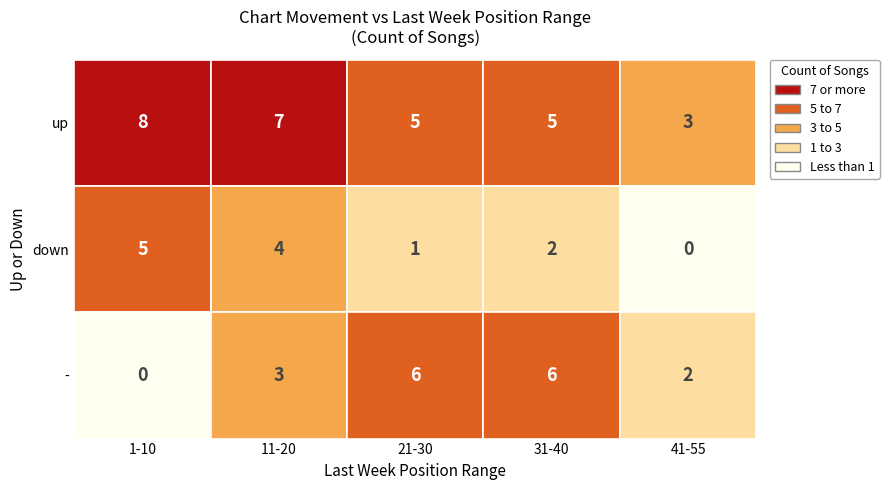

Which label corresponds to the largest value in the chart?

1-10